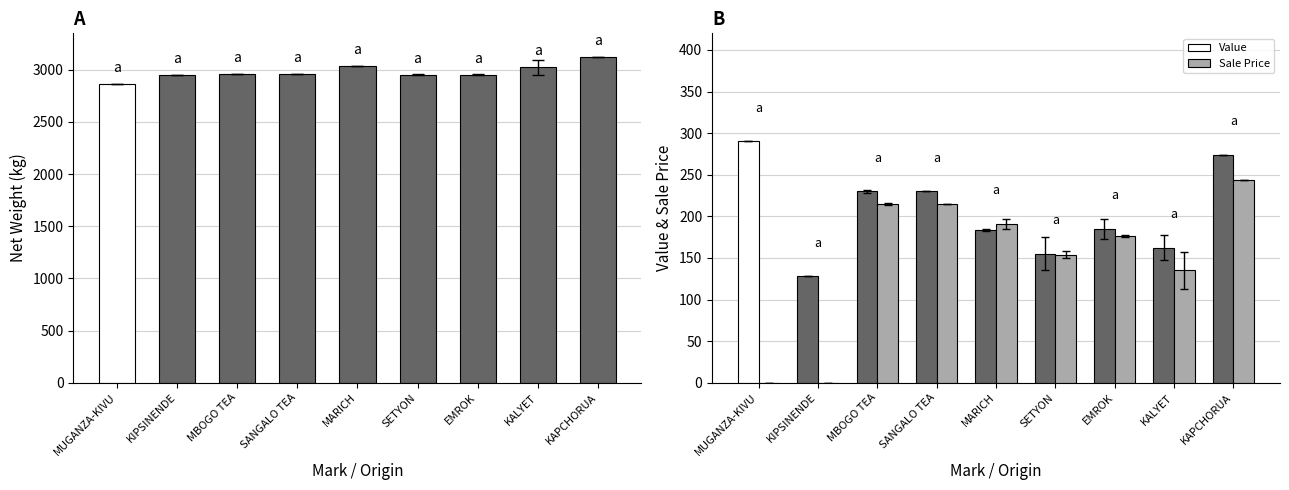

Reading left to right, list all the values displayed in this chart.

Net Weight: MUGANZA-KIVU=2868	KIPSINENDE=2952	MBOGO TEA=2960	SANGALO TEA=2960	MARICH=3040	SETYON=2955	EMROK=2955	KALYET=3023	KAPCHORUA=3120
Value: MUGANZA-KIVU=290	KIPSINENDE=128	MBOGO TEA=230	SANGALO TEA=230	MARICH=184	SETYON=155	EMROK=185	KALYET=162	KAPCHORUA=274
Sale Price: MUGANZA-KIVU=0	KIPSINENDE=0	MBOGO TEA=215	SANGALO TEA=215	MARICH=191	SETYON=154	EMROK=176	KALYET=135	KAPCHORUA=244